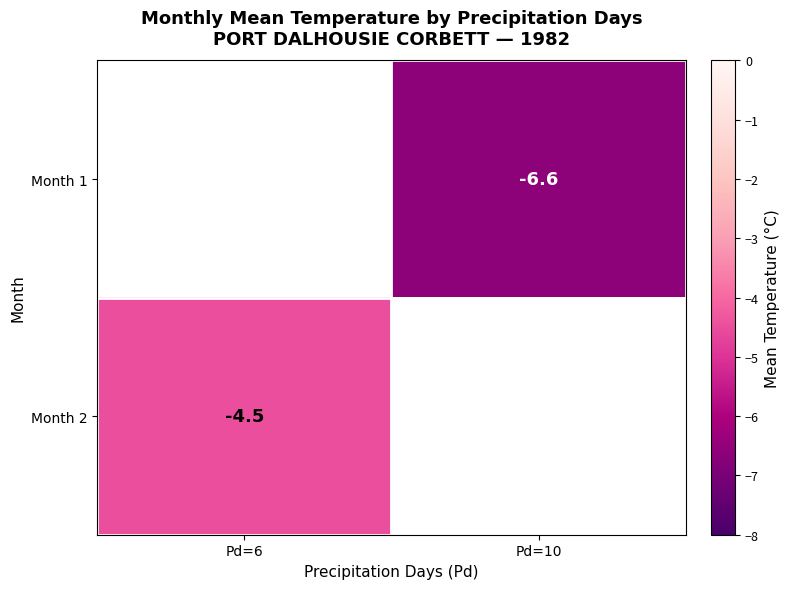

Is it true that Month 2 equals -4.5 at Pd=6?

True